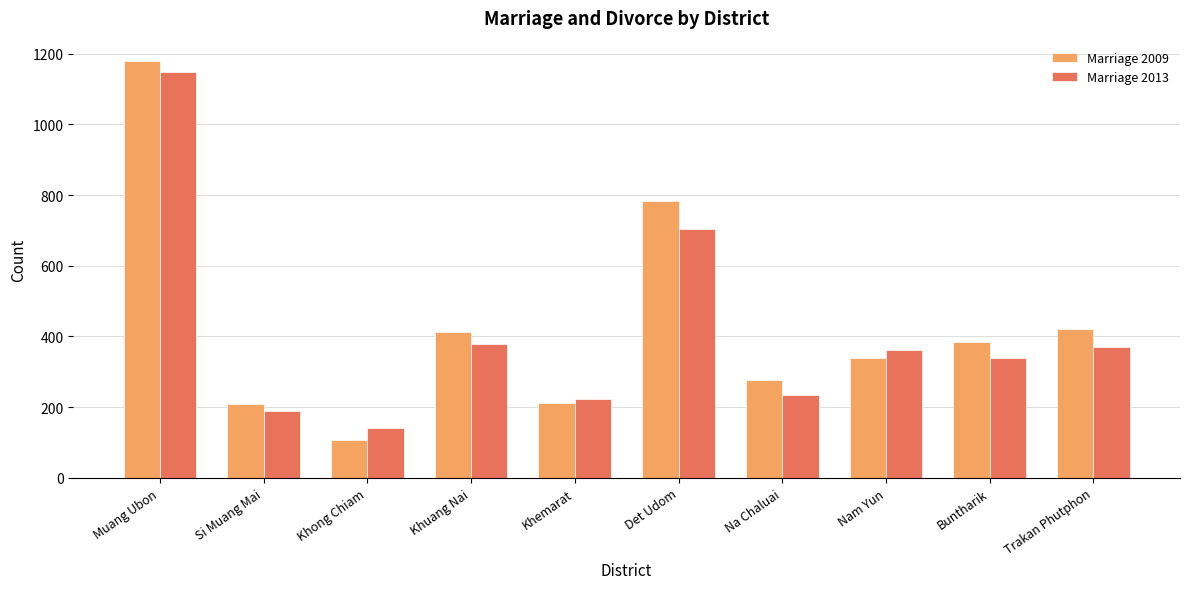

Rank the series at Trakan Phutphon from highest to lowest value.

Marriage 2009, Marriage 2013